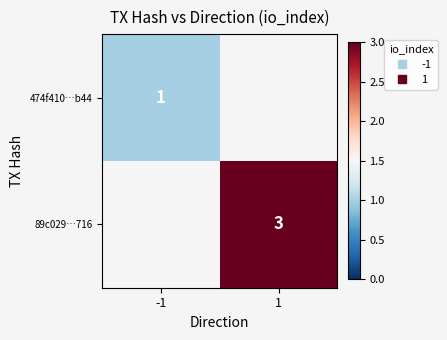

List the series in order of their peak value, lowest first.

474f410…b44, 89c029…716